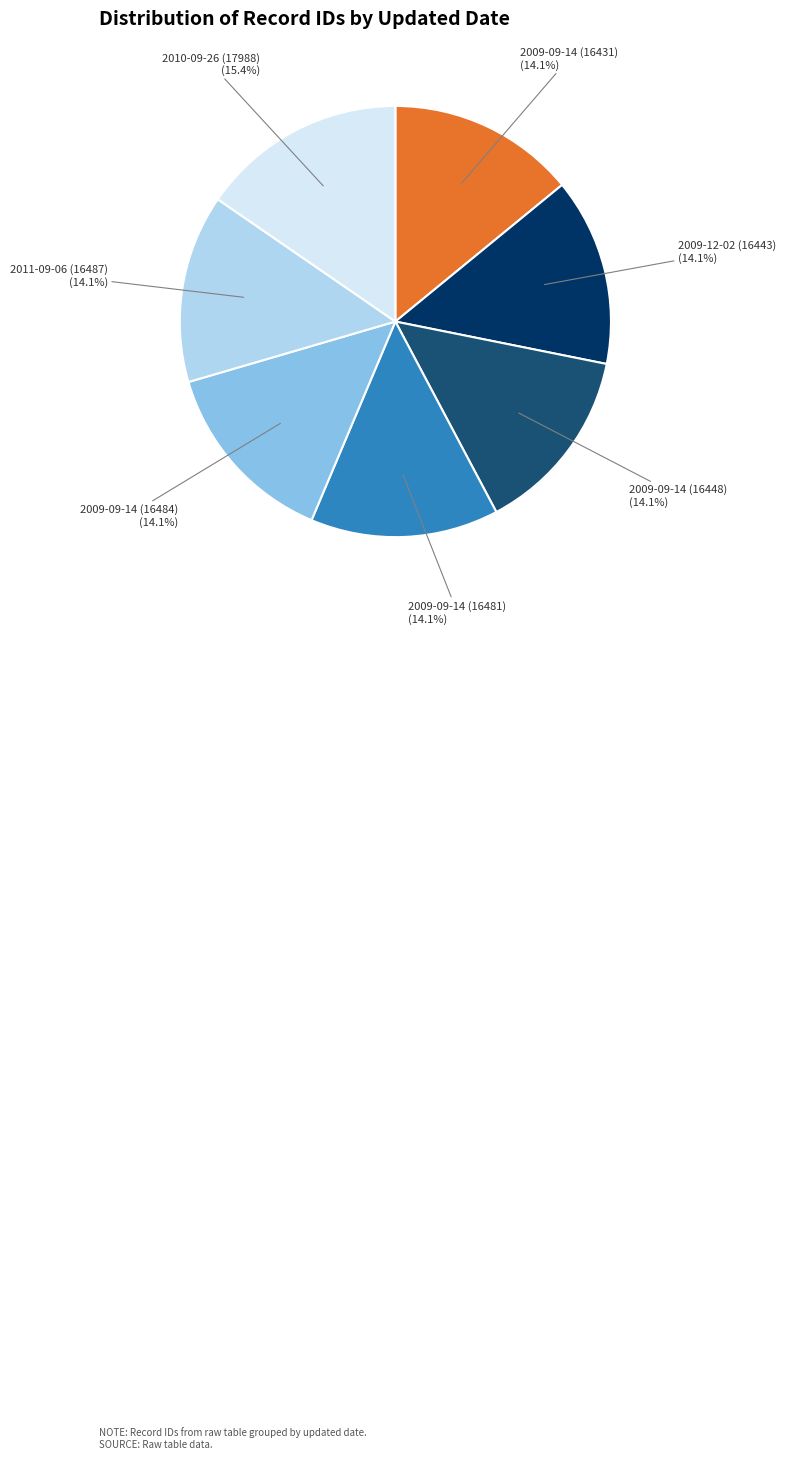

What percentage do 2009-12-02 (16443) and 2011-09-06 (16487) together represent?

28.2%